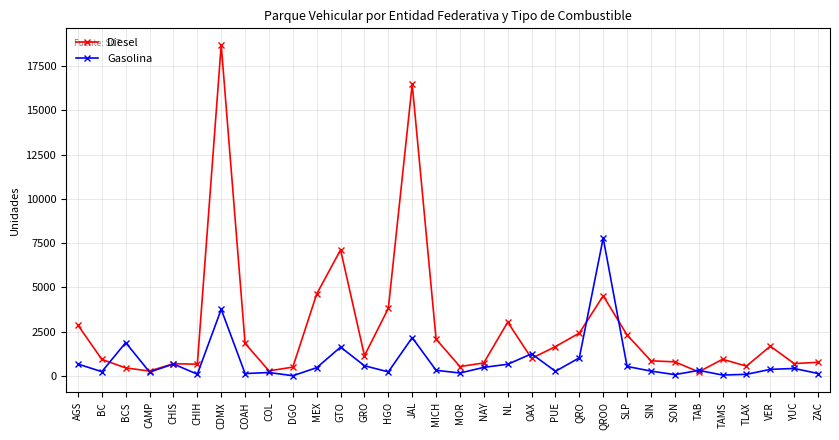

How many lines are shown in the chart?

2